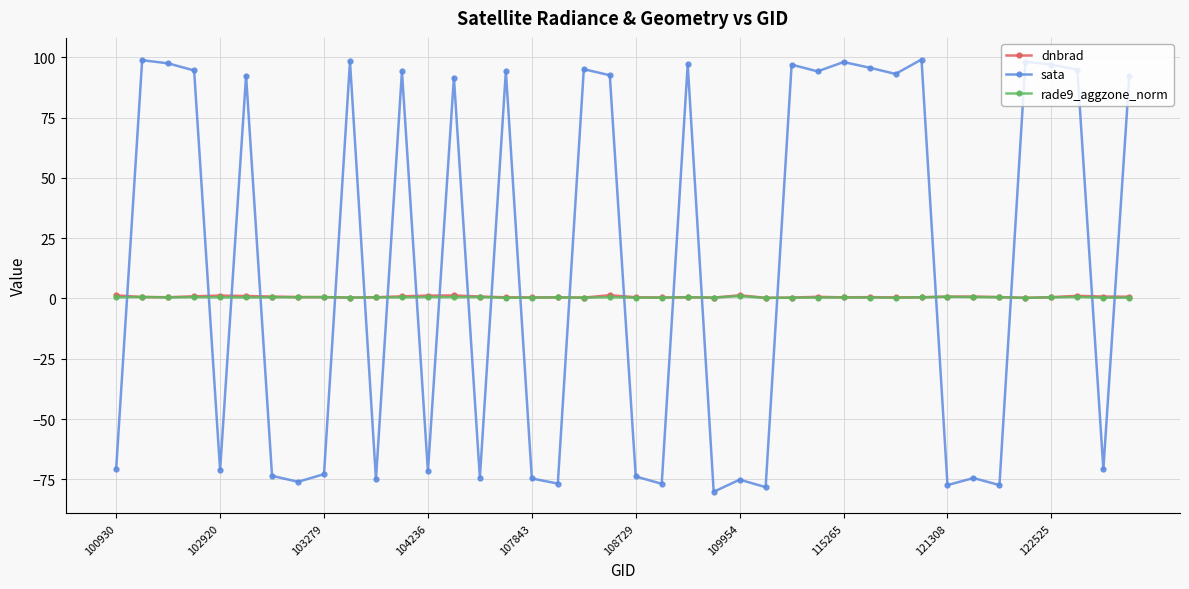

What is the lowest value of the sata series?

-80.1